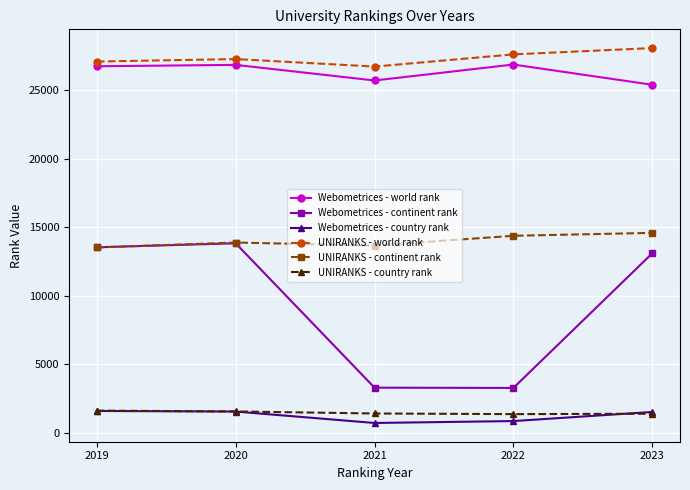

At which category does Webometrices - continent rank reach its first local peak?

2020